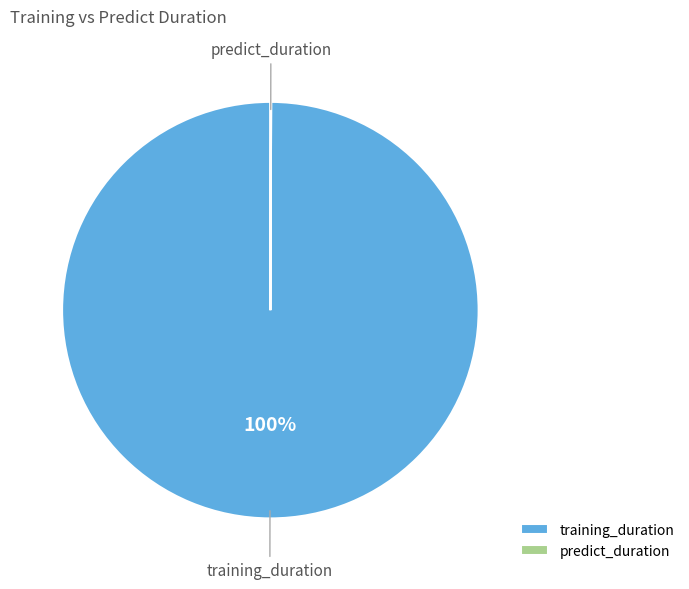

To the nearest percent, what is the average slice percentage?

50%